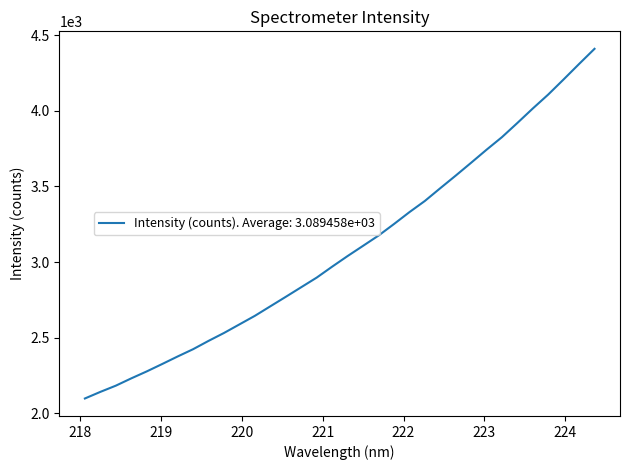

What is the minimum value shown in the chart?

2097.3